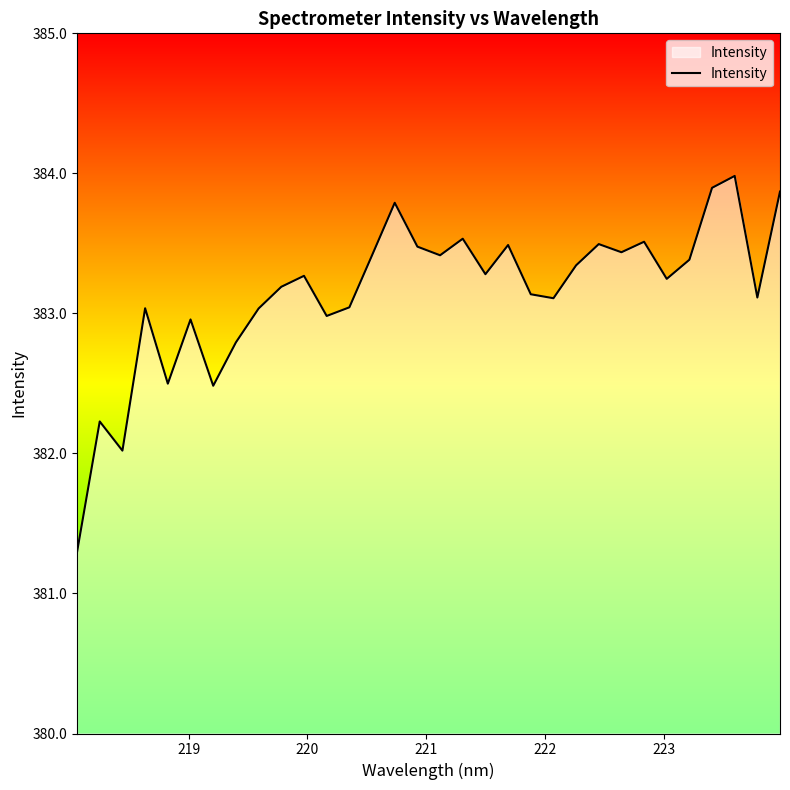

How many interior local peaks (higher than both neighbors) does the data have?

10